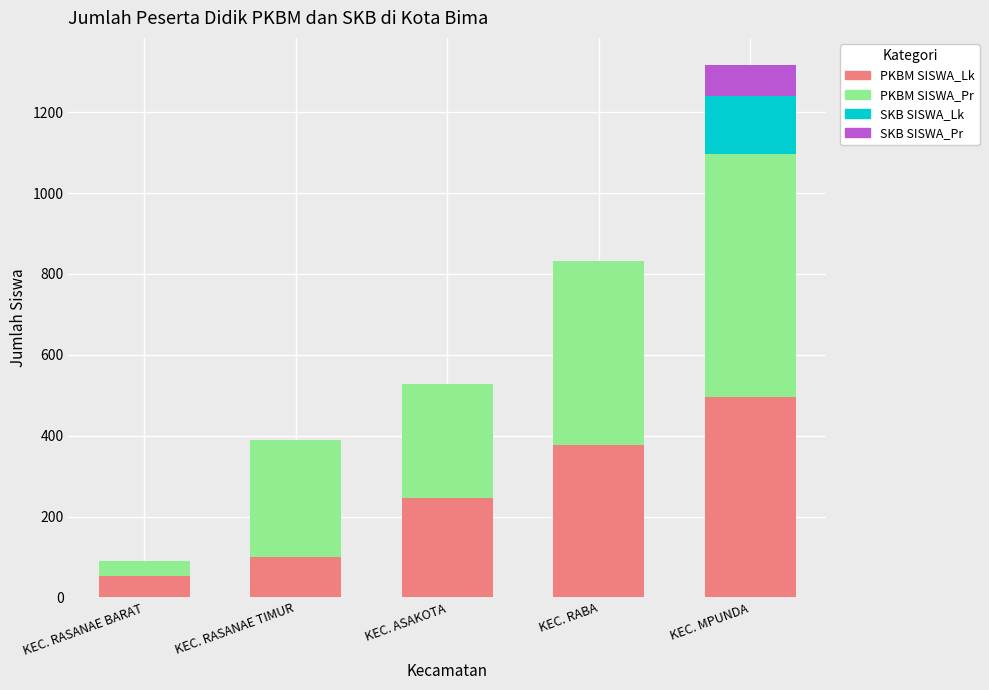

The PKBM SISWA_Lk series shows 544 at KEC. RABA. True or false?

False